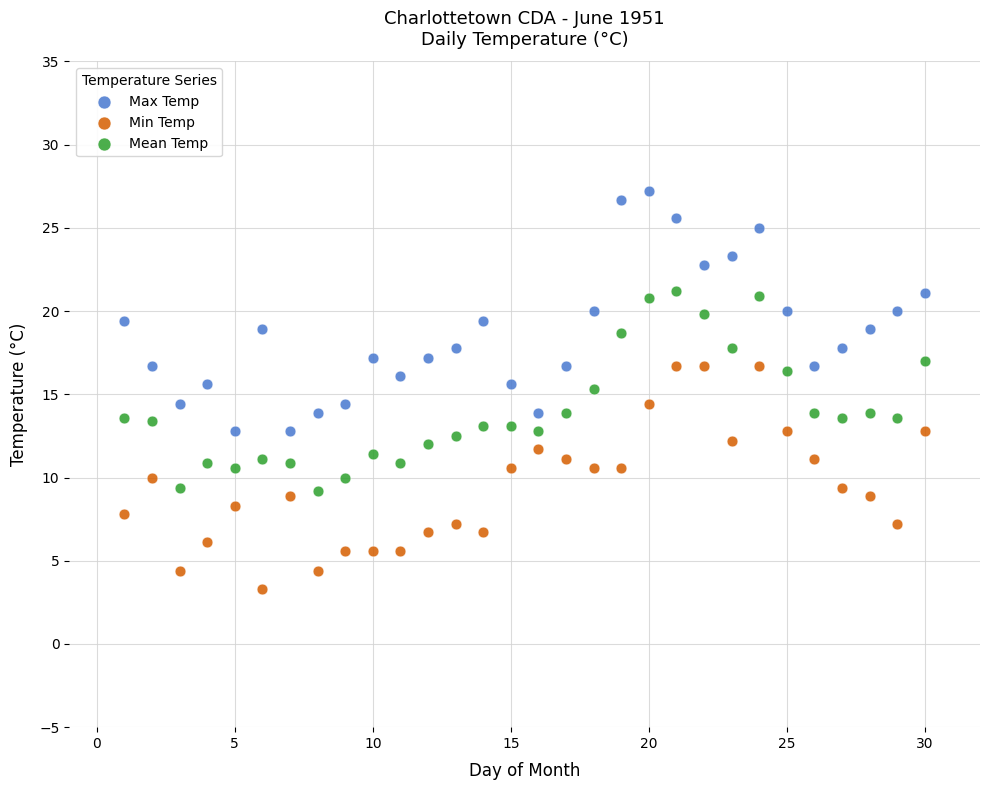

What is the X range (max minus min) for the scatter plot?

29.0